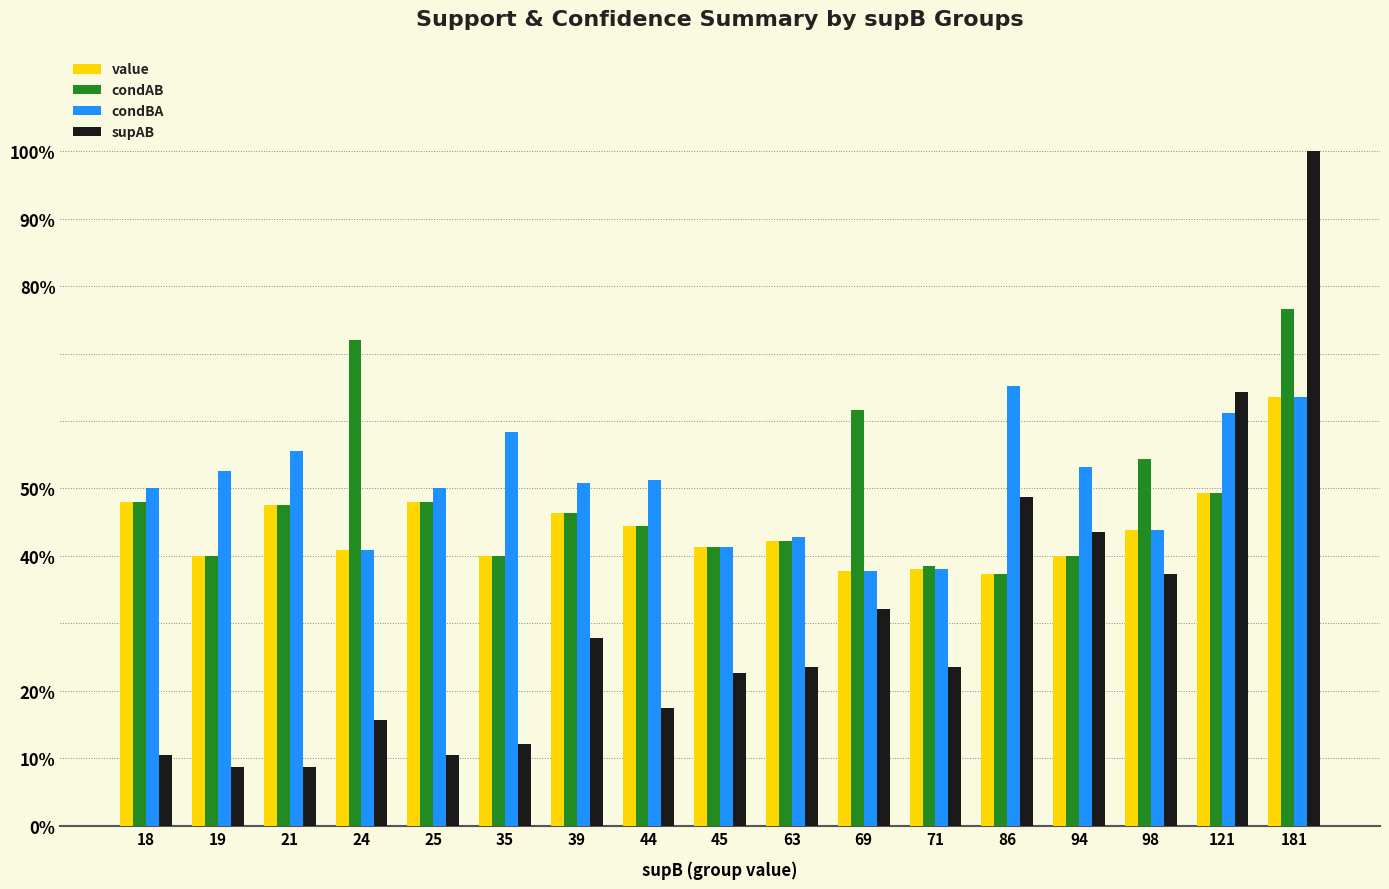

What are all the series names shown in the legend?

value, condAB, condBA, supAB